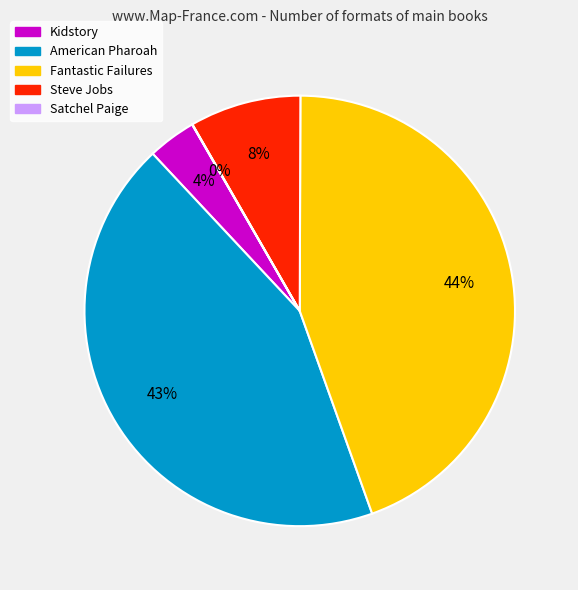

Between Kidstory and Steve Jobs, which is larger?

Steve Jobs